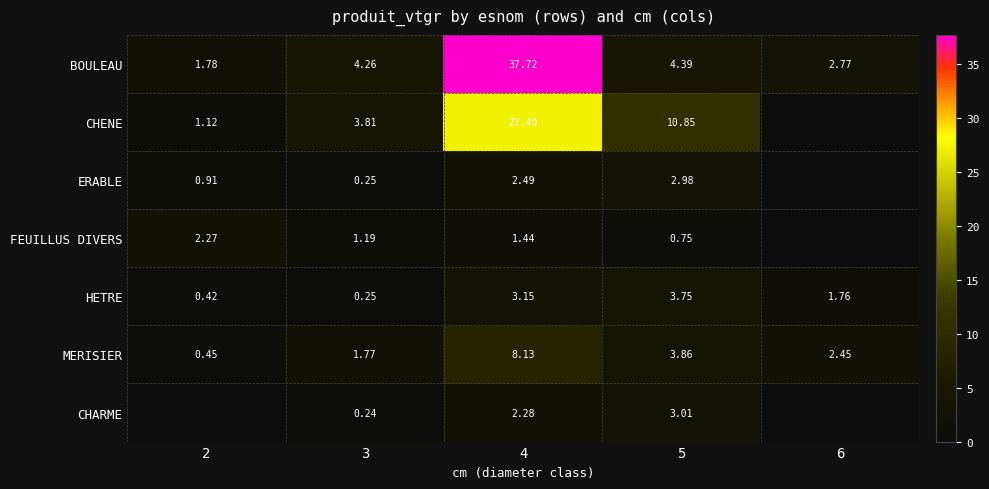

How many data points in CHENE are above 3?

3